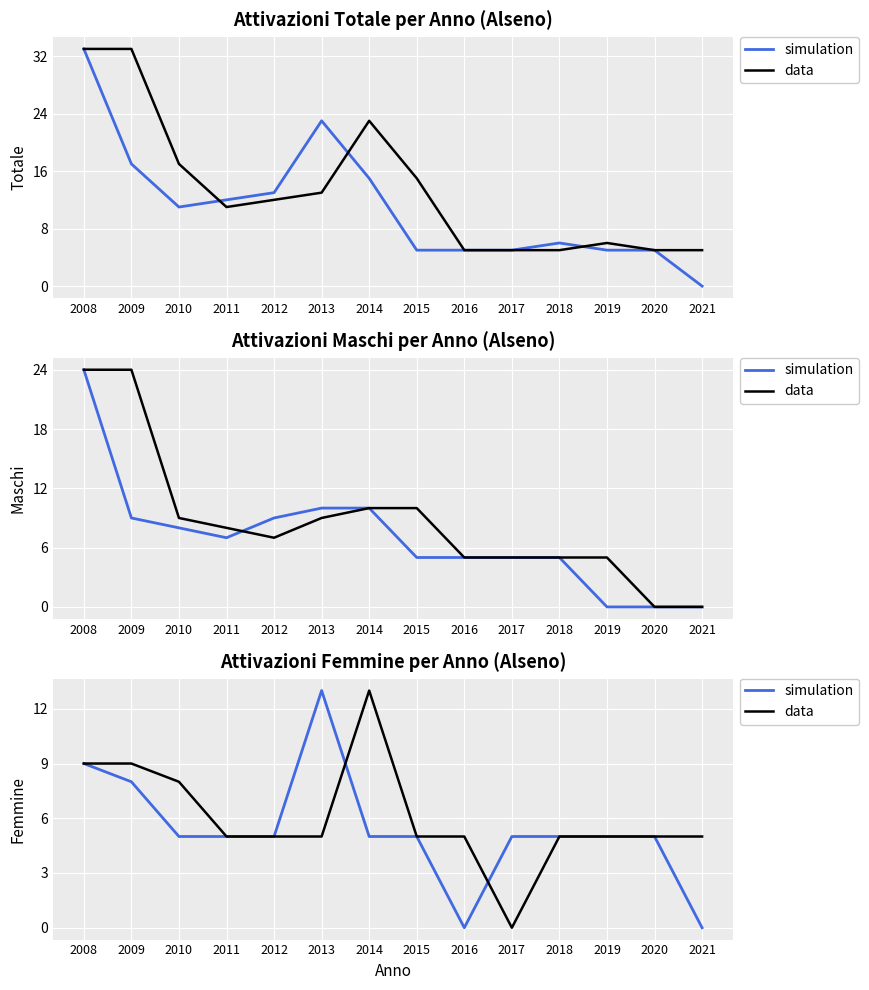

What are all the series names shown in the legend?

simulation, data